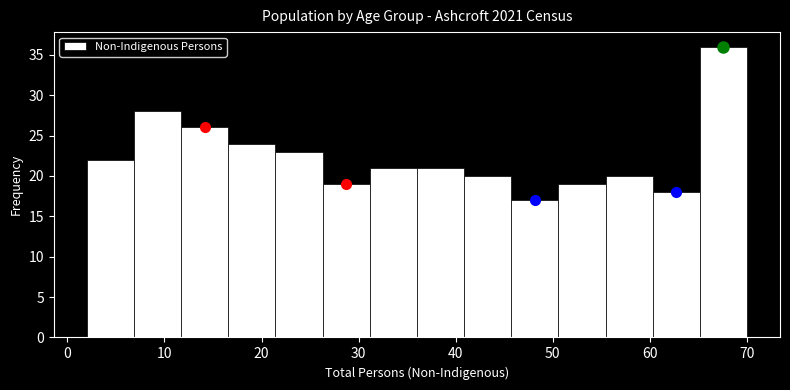

How tall is the bar that spans 51 to 55 on the x-axis? Neither the bar edges nor the heights are printed on the chart, so give them approximately, as read against the axes.

19